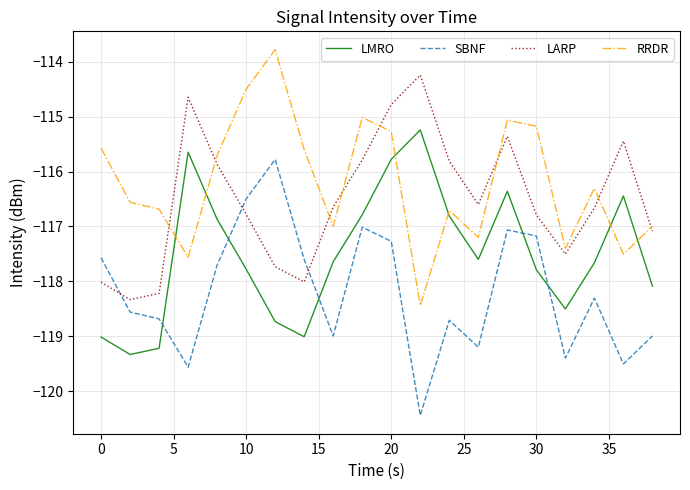

Does the chart have visible grid lines?

Yes